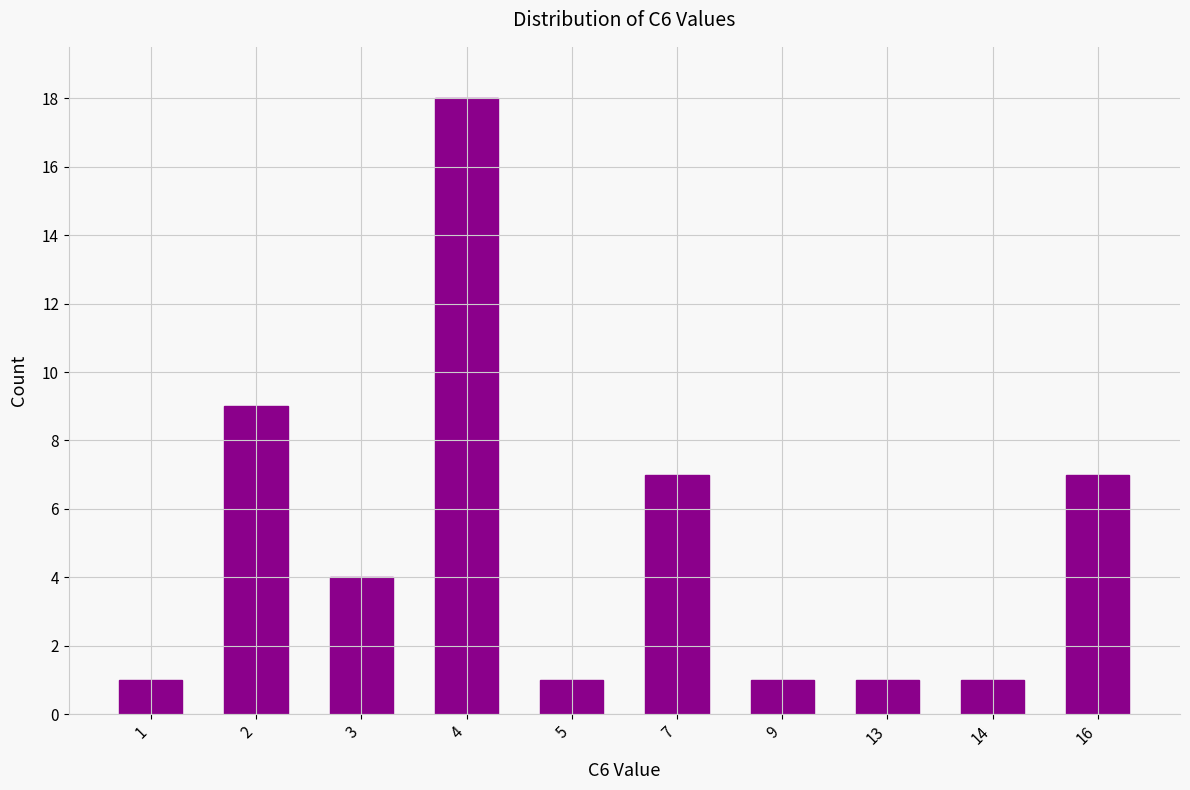

Reading left to right, list all the values displayed in this chart.

1	9	4	18	1	7	1	1	1	7